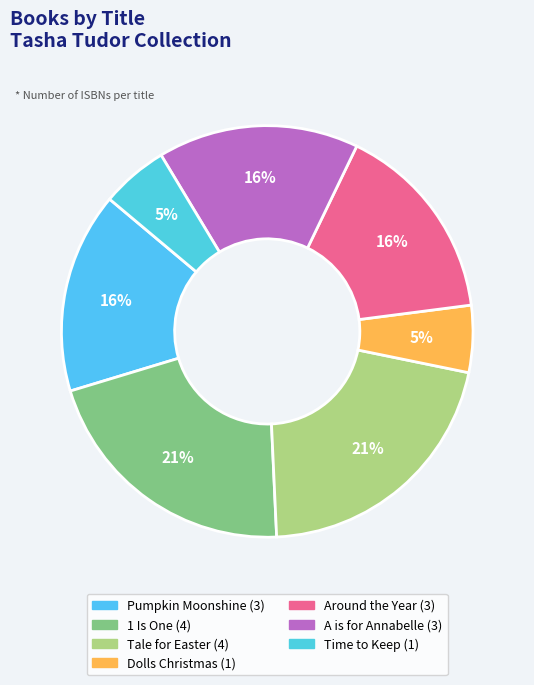

Does Pumpkin Moonshine represent more than half of the total?

No